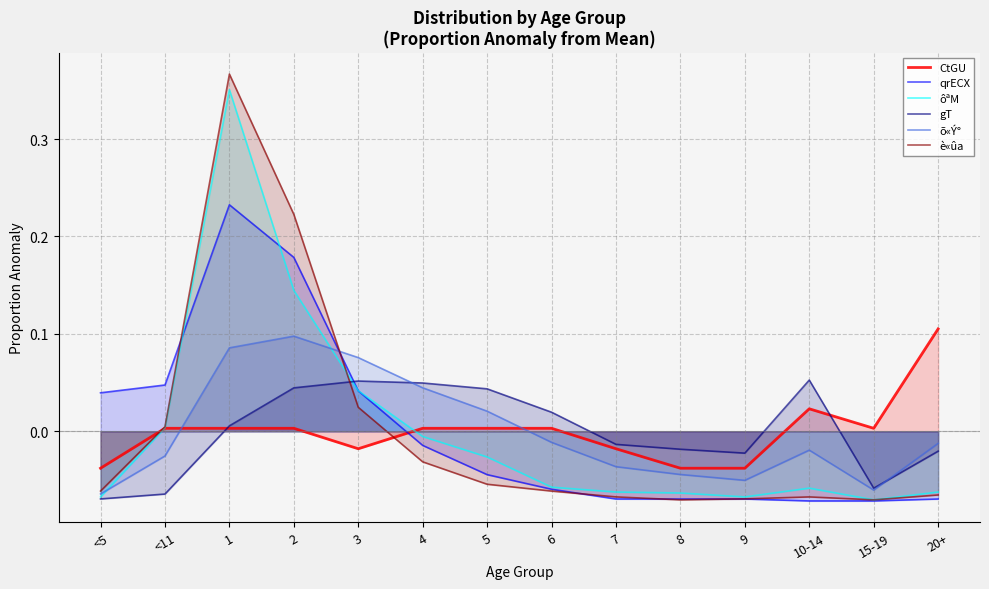

What is the label of the 14th point from the left?

20+